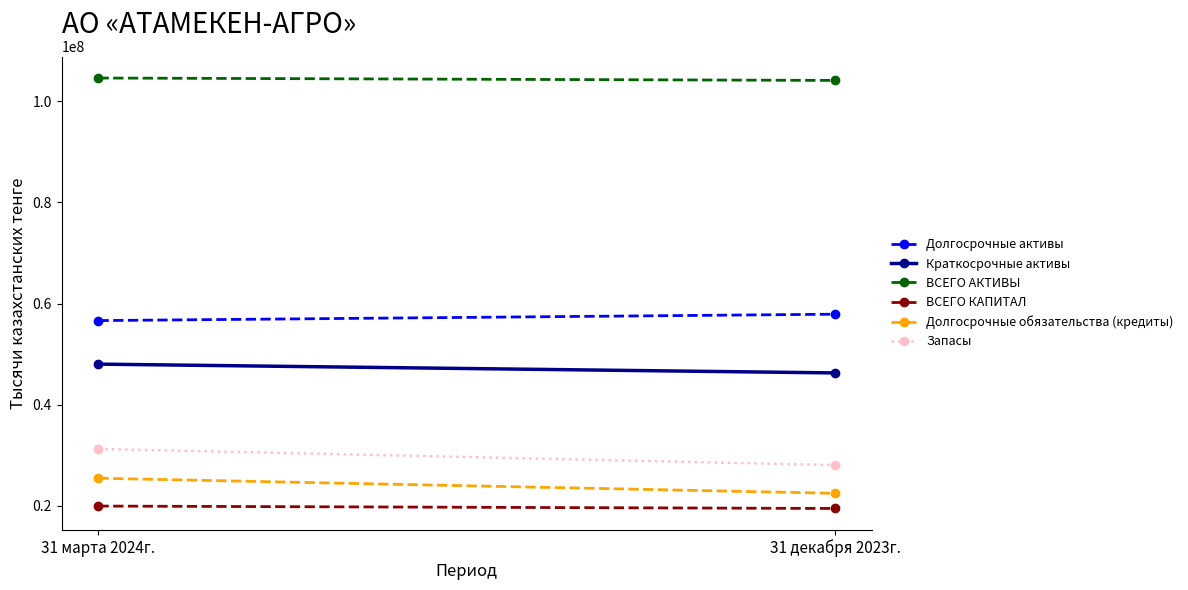

What is the maximum value shown in the chart?

104634607